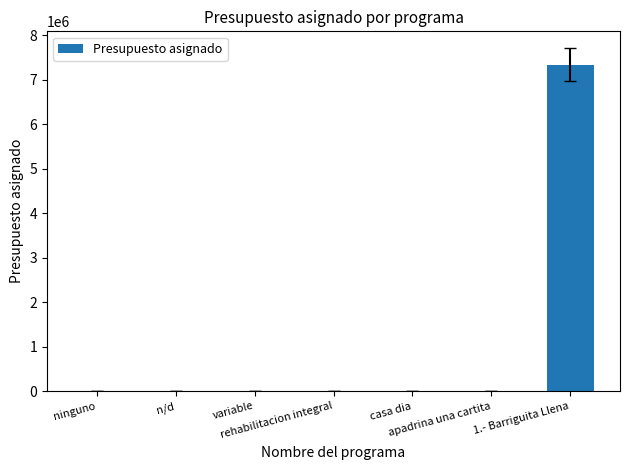

What is the sum of all values?

7339177.1